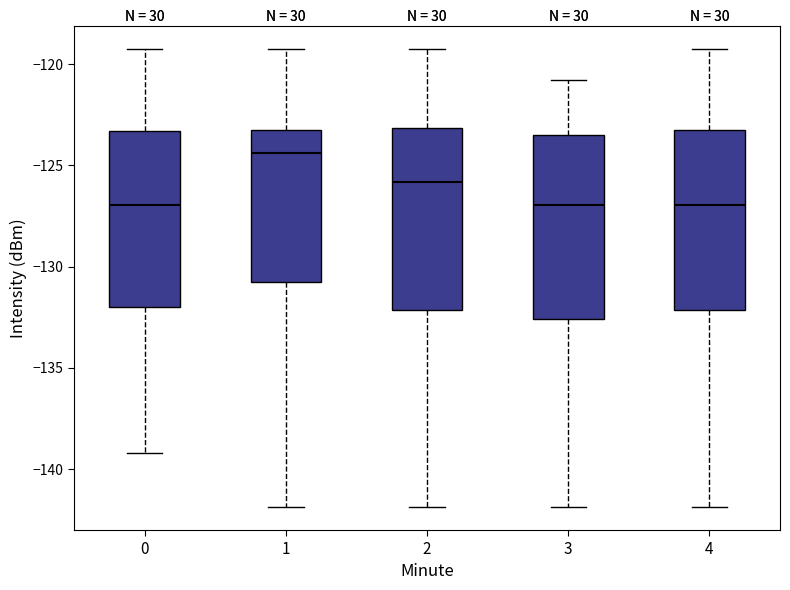

Which box has the highest median line?

1